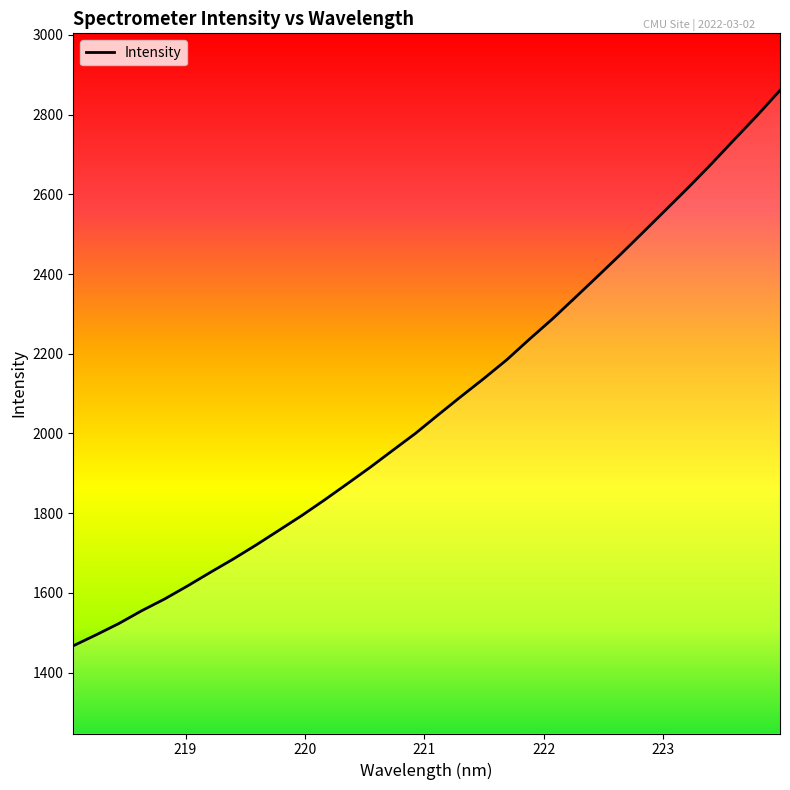

Does the chart display data point markers on the line(s)?

No